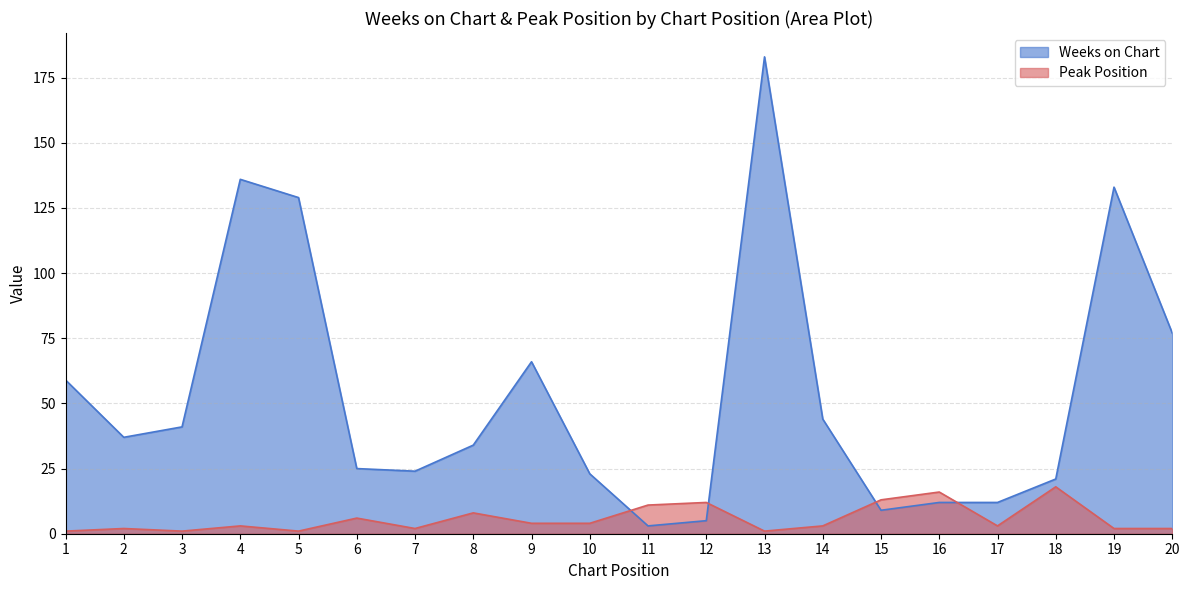

What is the total value across all series at 10?

27